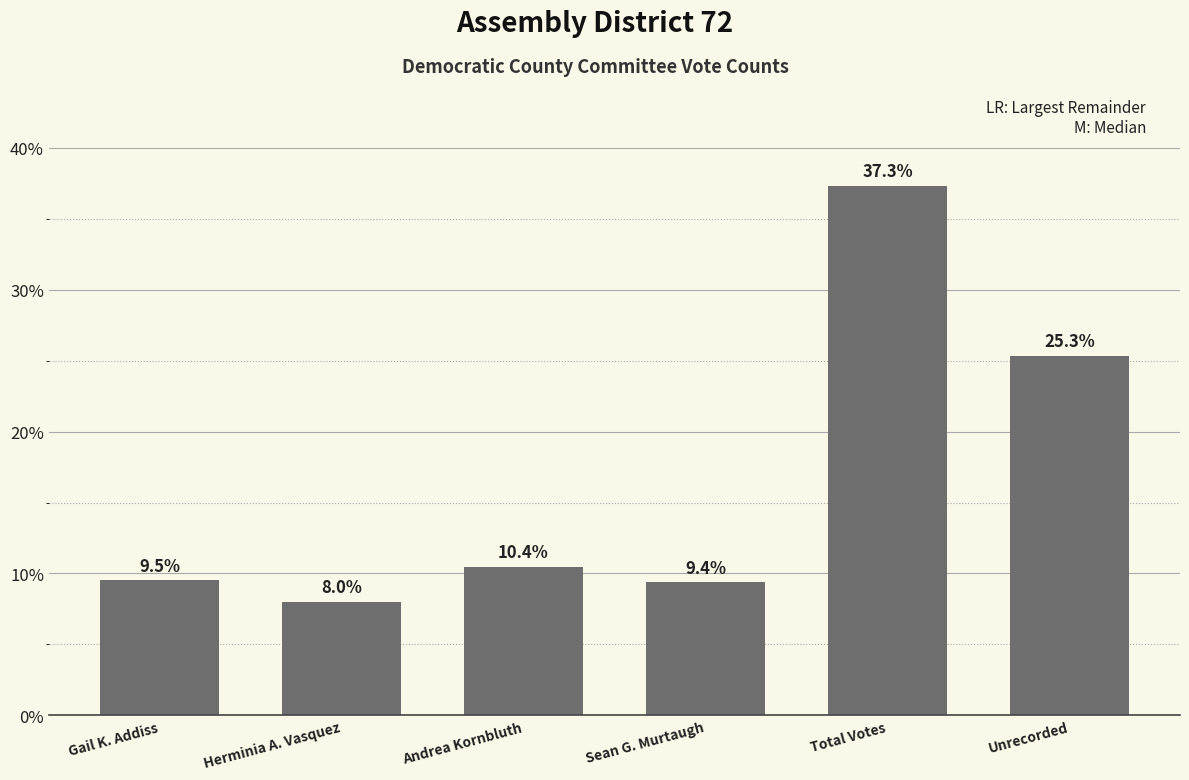

Which has a higher value, Andrea Kornbluth or Sean G. Murtaugh?

Andrea Kornbluth